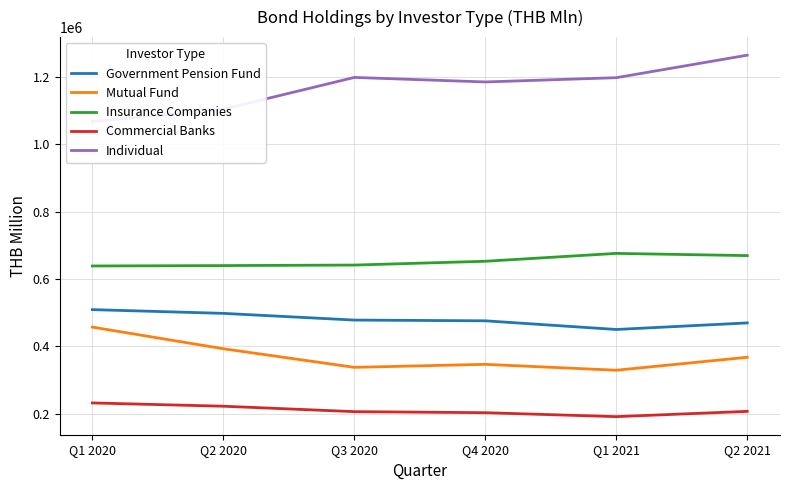

What value does the Insurance Companies series have at Q4 2020?

652705.7